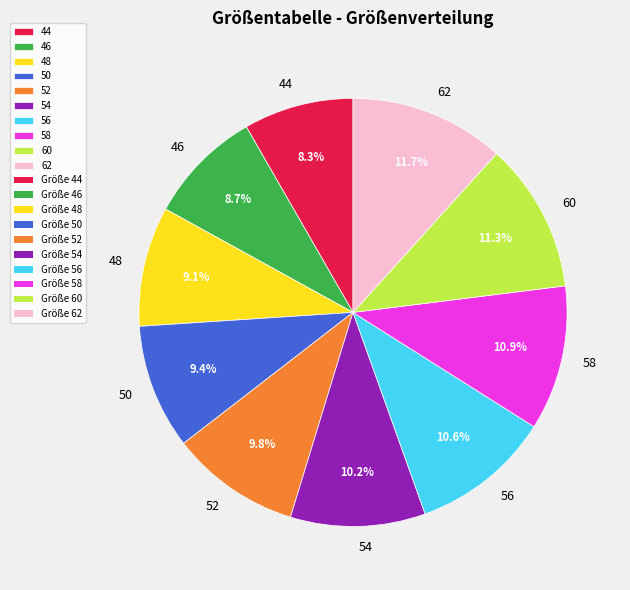

How many segments does this pie chart have?

10